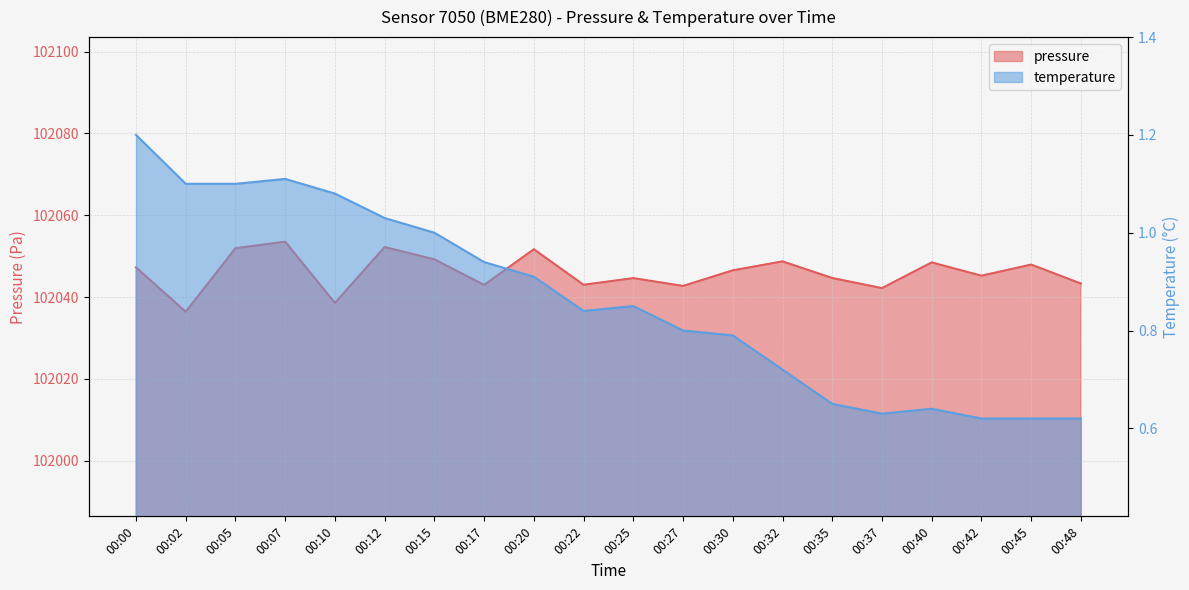

At which label is temperature closest to 0?

00:42